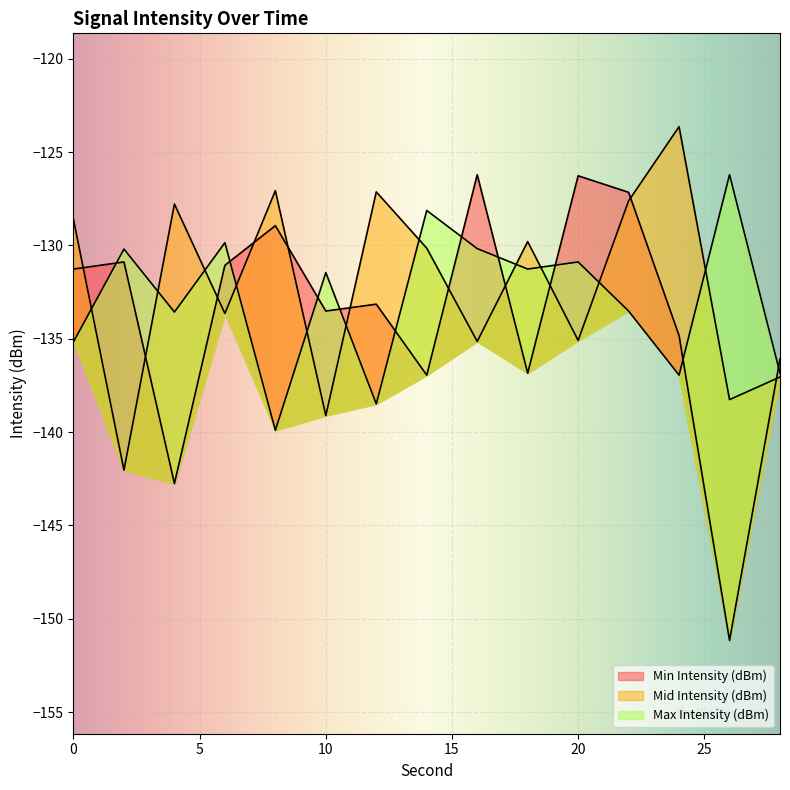

True or false: Min Intensity (dBm) and Max Intensity (dBm) intersect in this chart.

True